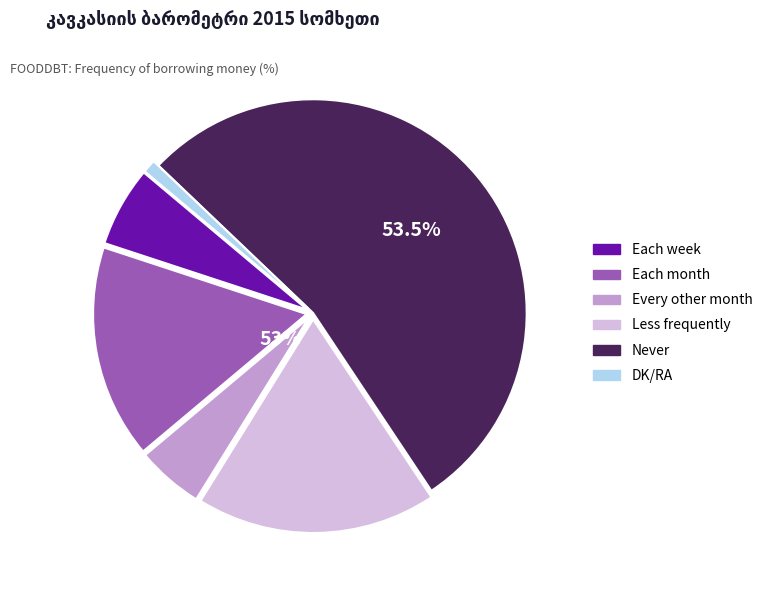

What portion of the pie excludes Each month?

83.8%